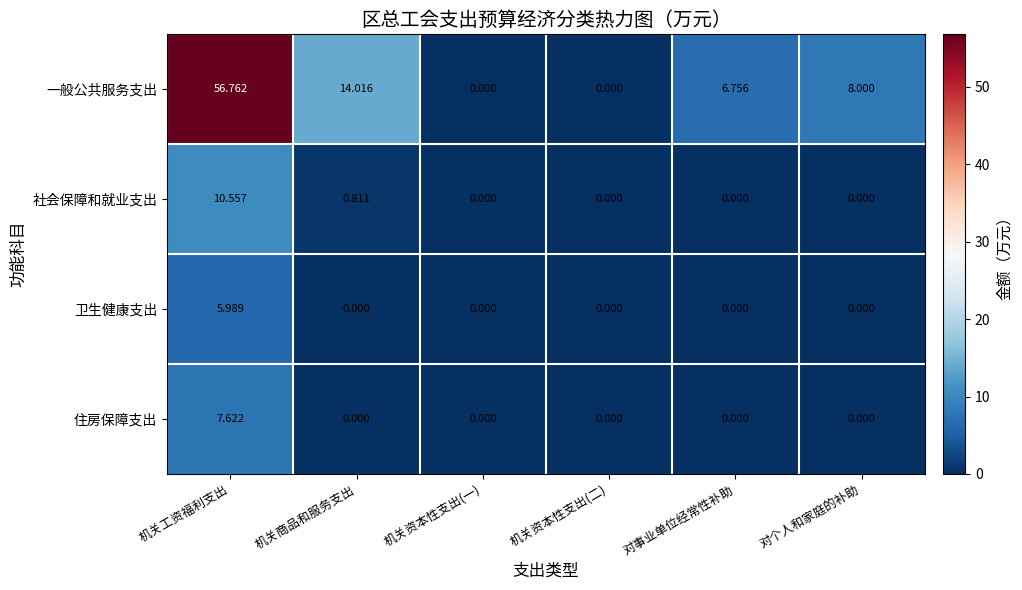

Which series changed the most between 机关工资福利支出 and 机关资本性支出(二)?

一般公共服务支出